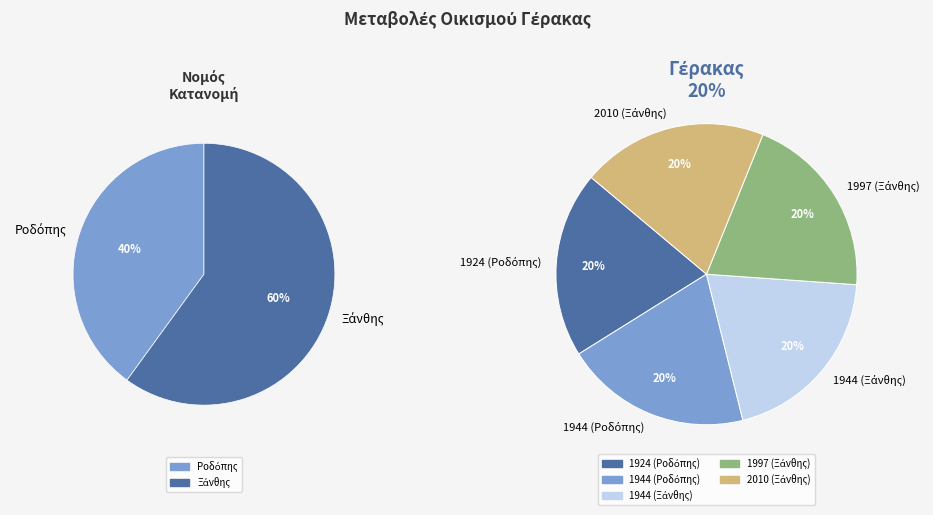

The 1924 (Ροδόπης) slice represents 6% of the pie. True or false?

False